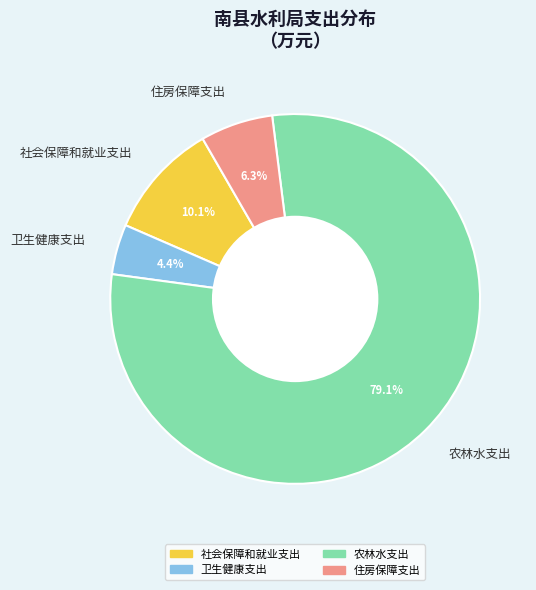

To the nearest percent, what is the combined percentage of 住房保障支出 and 农林水支出?

85%